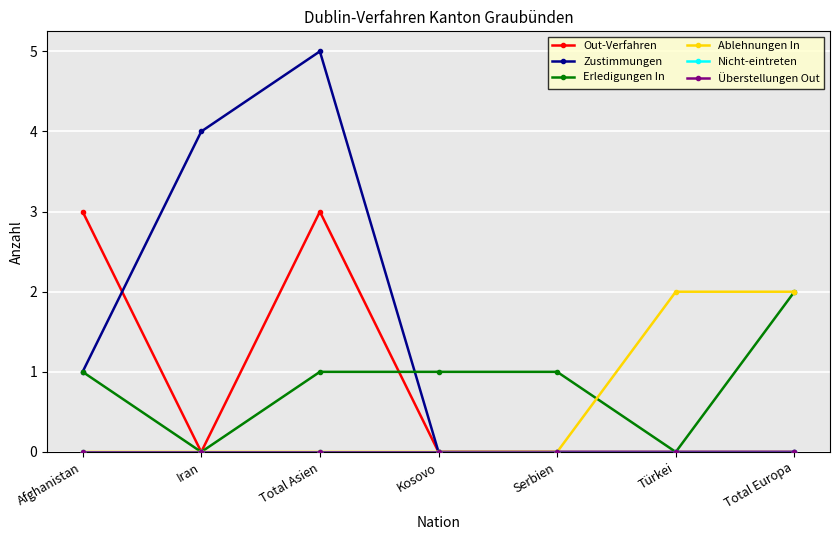

What is the difference between the maximum and second lowest values in the Out-Verfahren series?

3